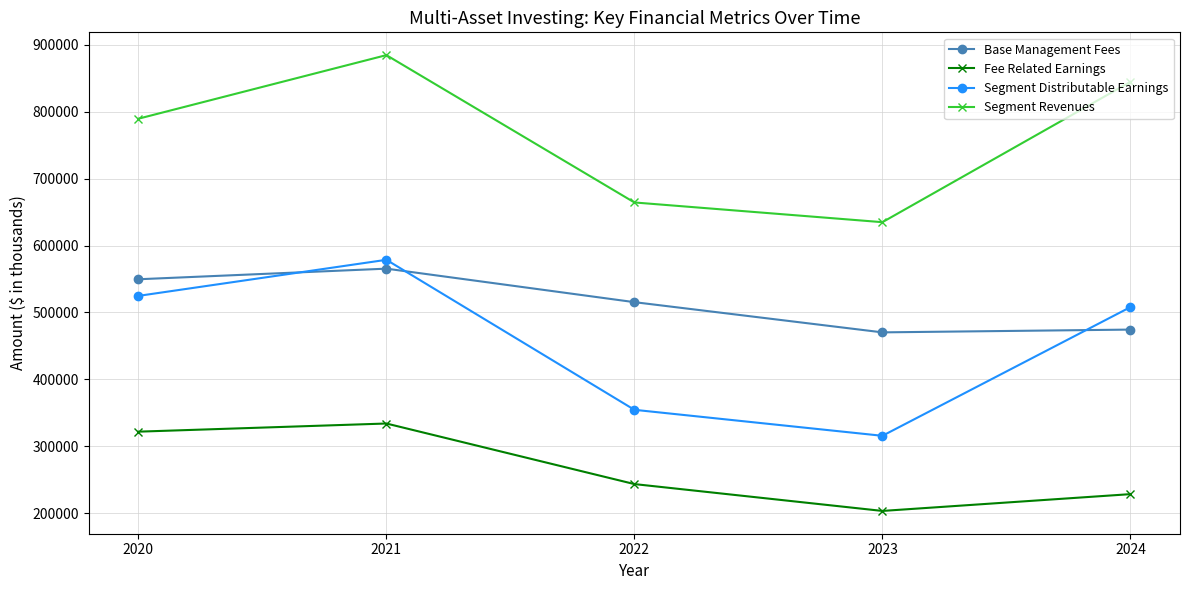

Reading left to right, extract all data points from this chart.

Base Management Fees: 2020=549575	2021=565432	2022=515373	2023=470237	2024=474395
Fee Related Earnings: 2020=321899	2021=334082	2022=243590	2023=203476	2024=228562
Segment Distributable Earnings: 2020=524746	2021=578650	2022=354553	2023=315713	2024=507943
Segment Revenues: 2020=789428	2021=884426	2022=664316	2023=634844	2024=844481